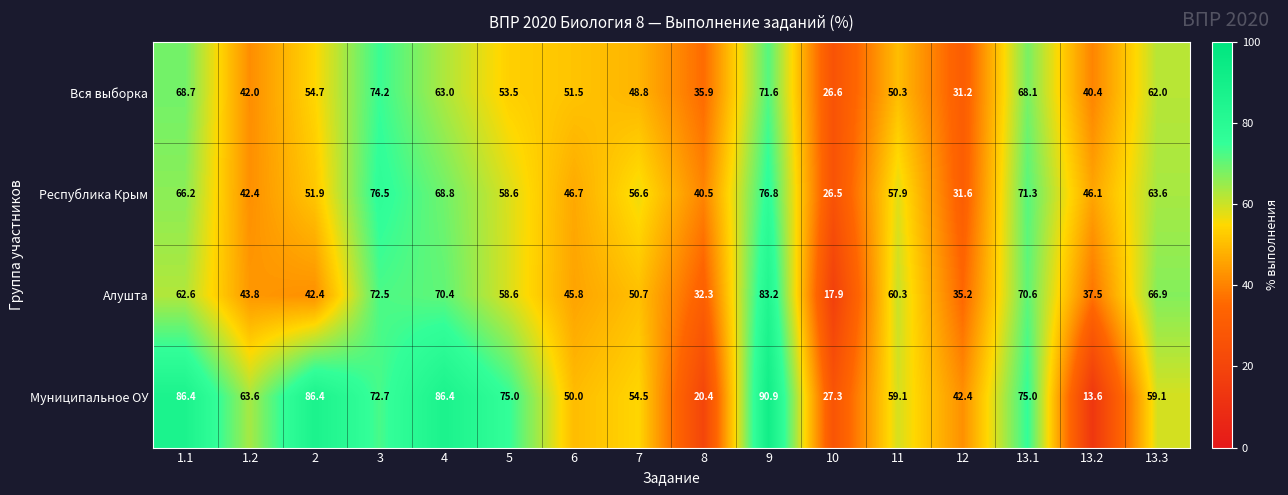

What is the average value of the Республика Крым series?

55.1